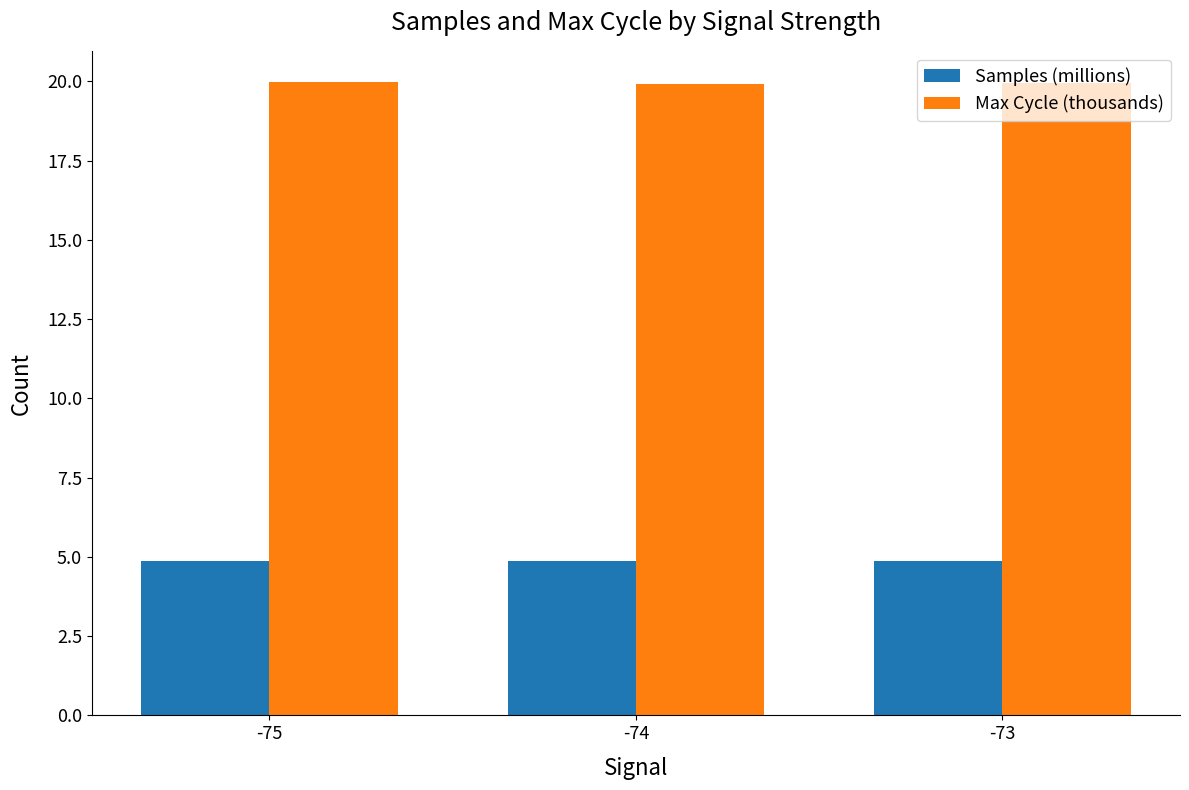

Are the bars horizontal?

No